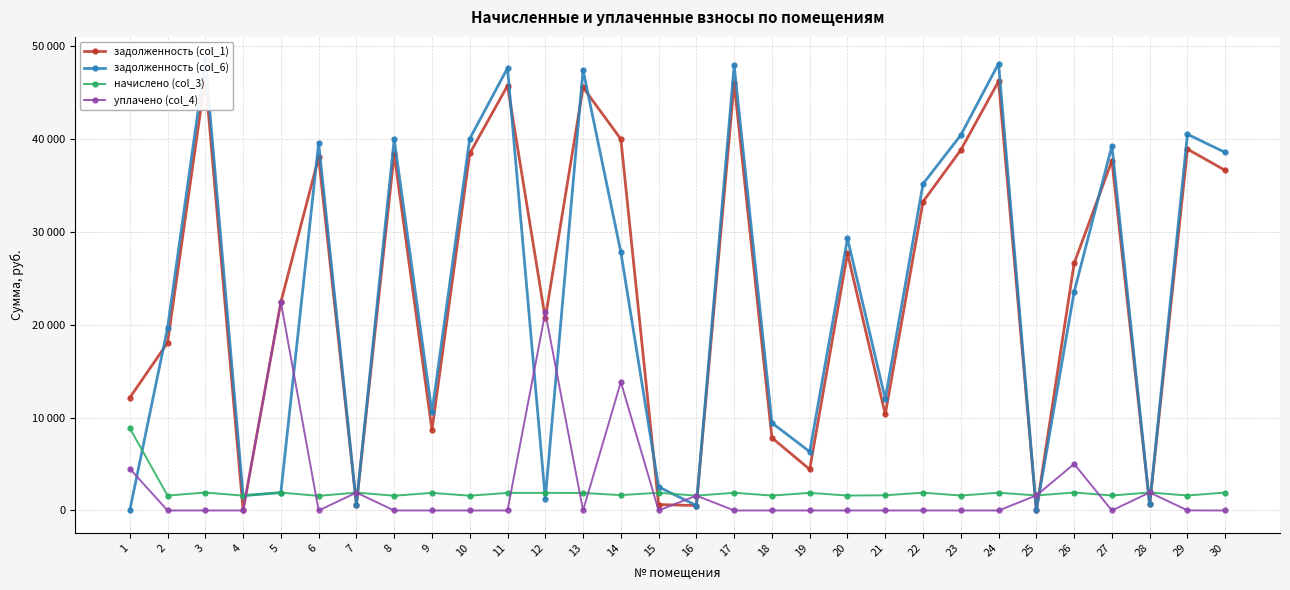

How many categories are shown in the chart?

30